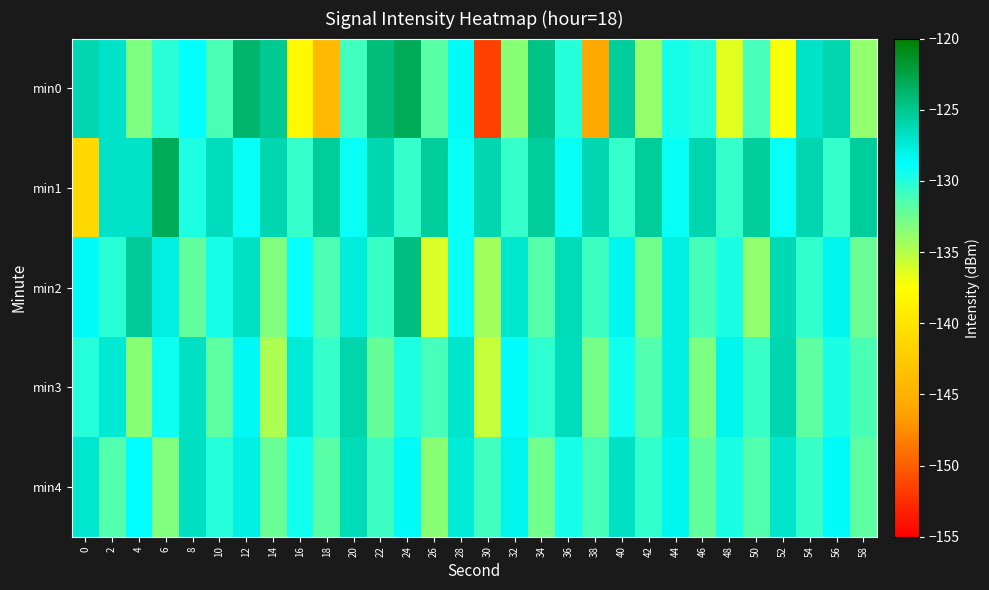

At which category is the sum across all series the highest?

12